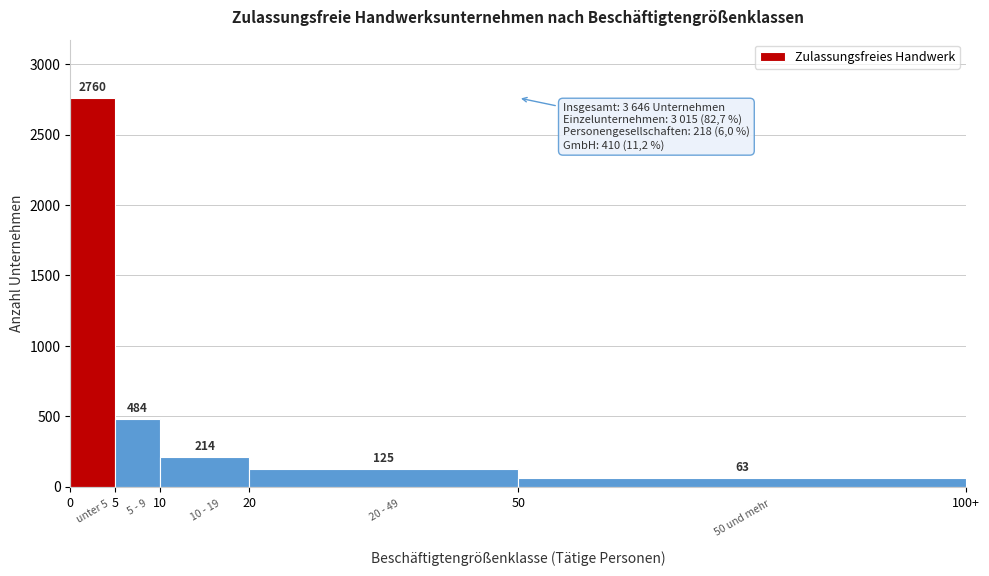

Reading right to left, extract all data points from this chart.

50=63	20=125	10=214	5=484	0=2760